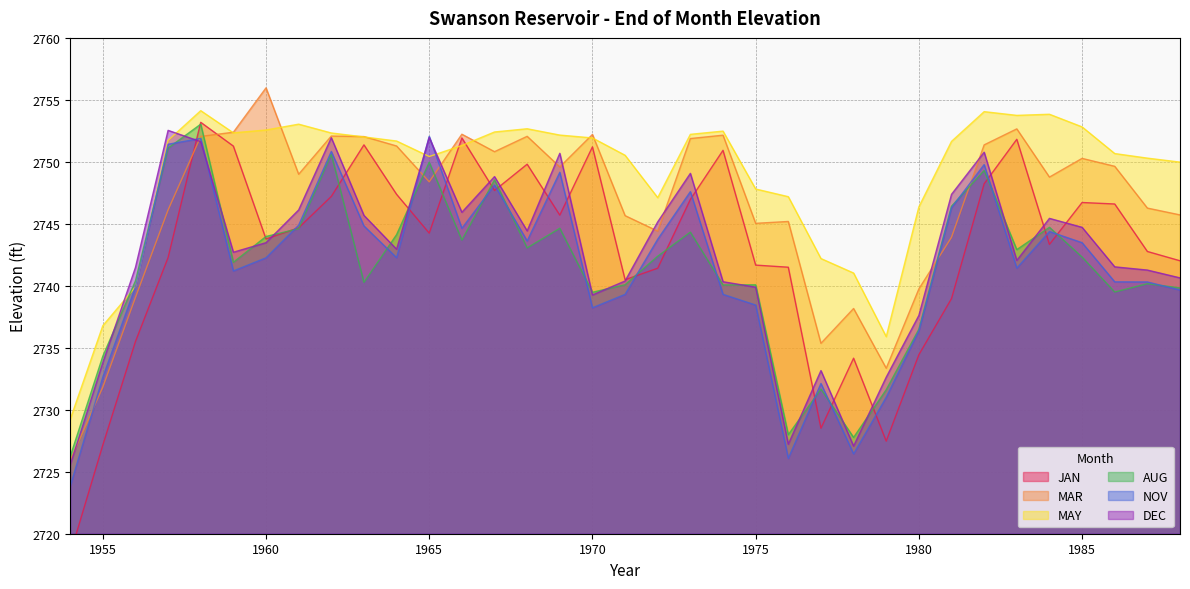

True or false: JAN has a value of 3815.2 at 1968.

False